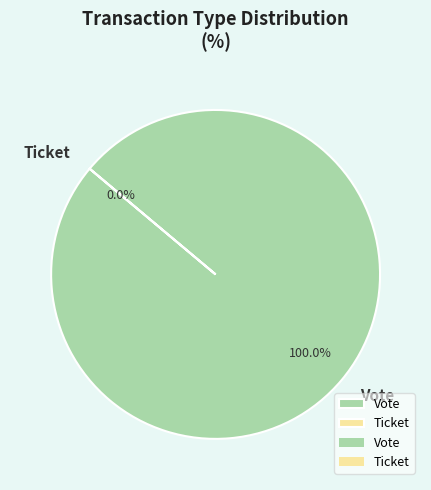

What is the largest slice in the pie chart?

Vote